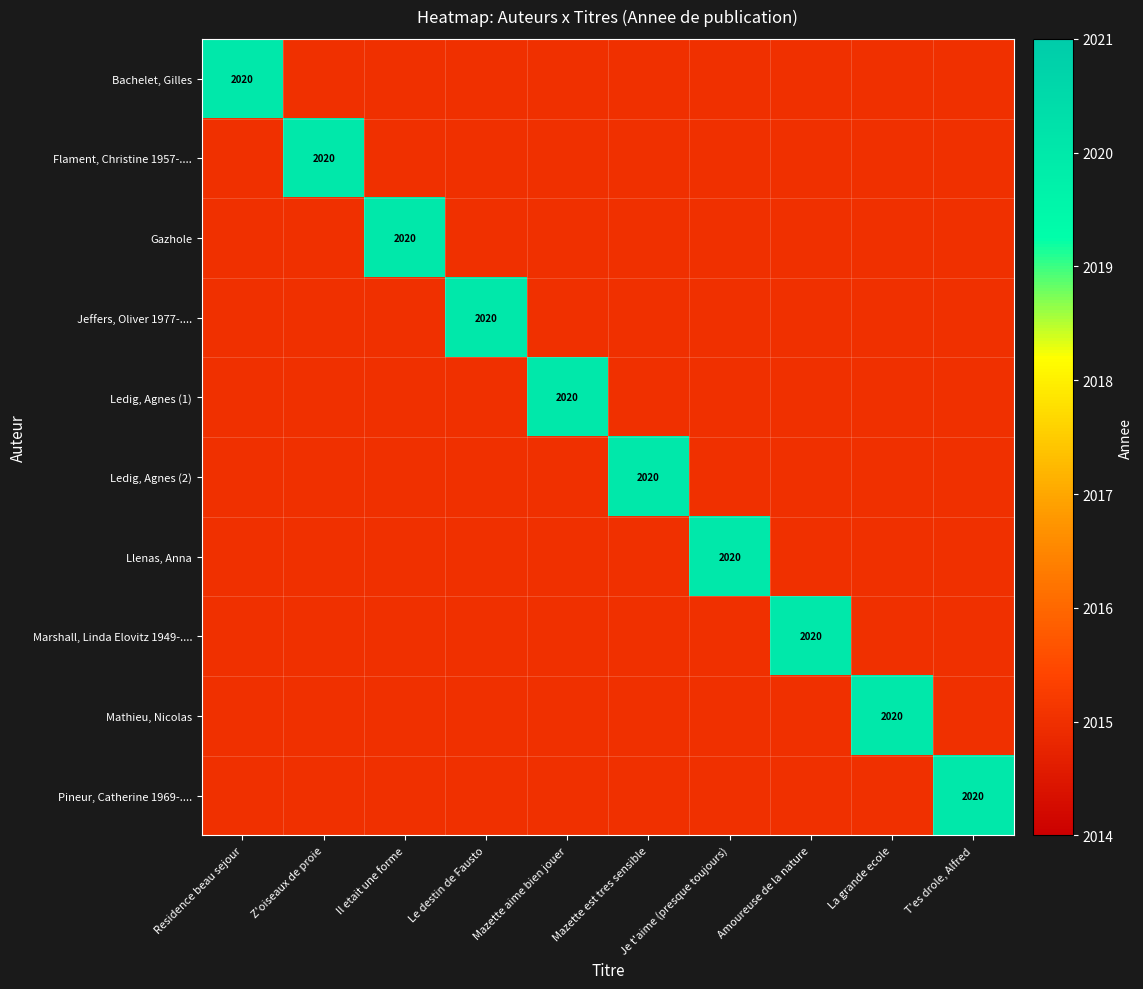

The value of Ledig, Agnes (2) at Mazette est tres sensible is 2020. True or false?

True